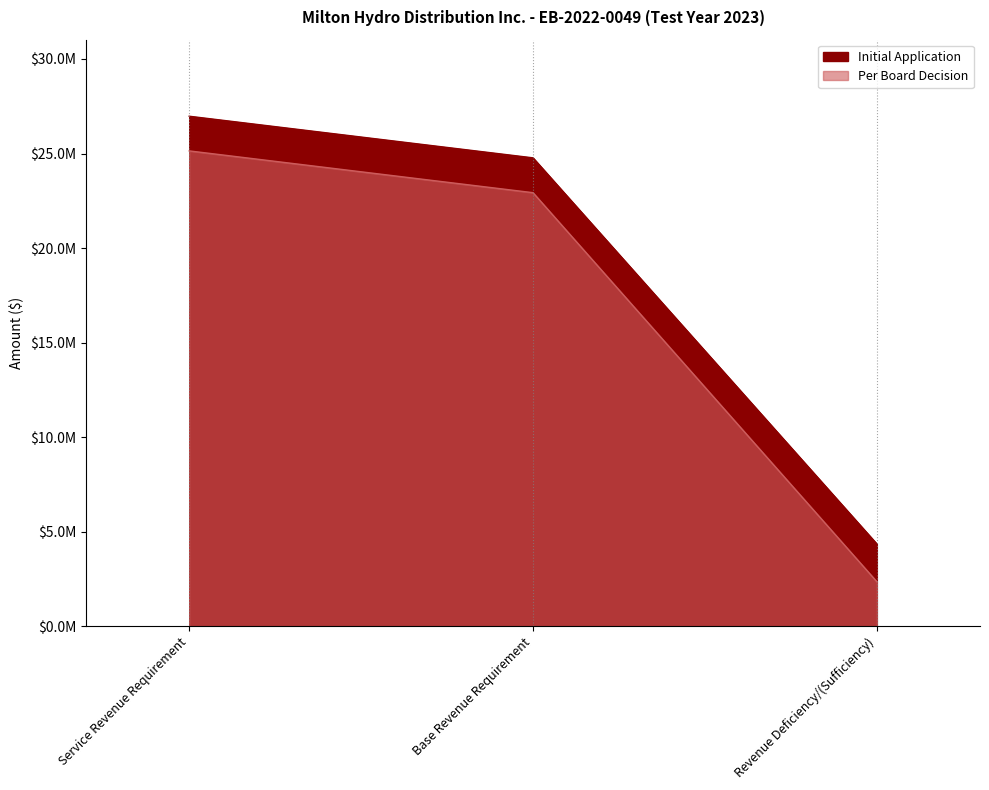

What is the total value across all series at Revenue Deficiency/(Sufficiency)?

6703253.7